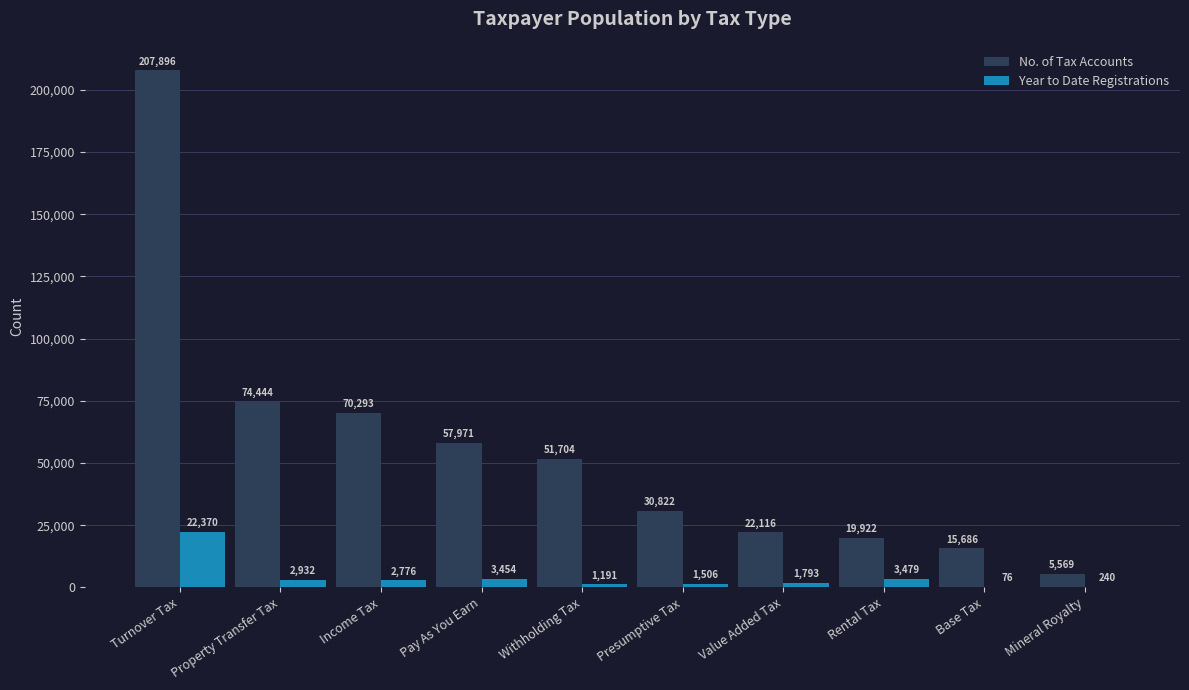

What is the sum of all No. of Tax Accounts values?

556423